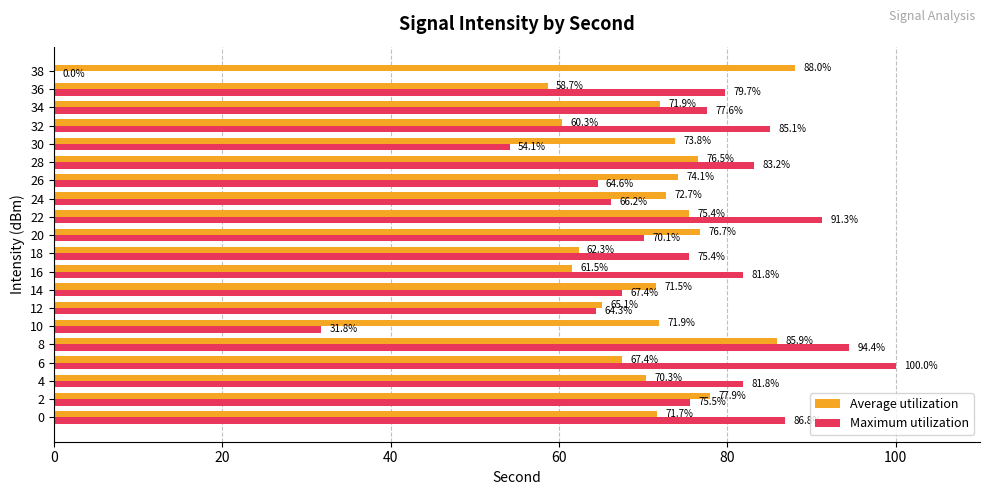

What is the total value across all series at 20?

146.8